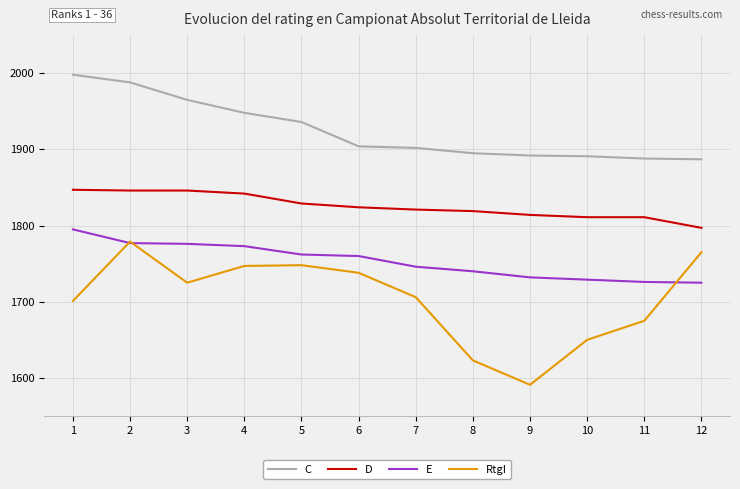

Is the value of D at 5 greater than the value of RtgI at 12?

Yes